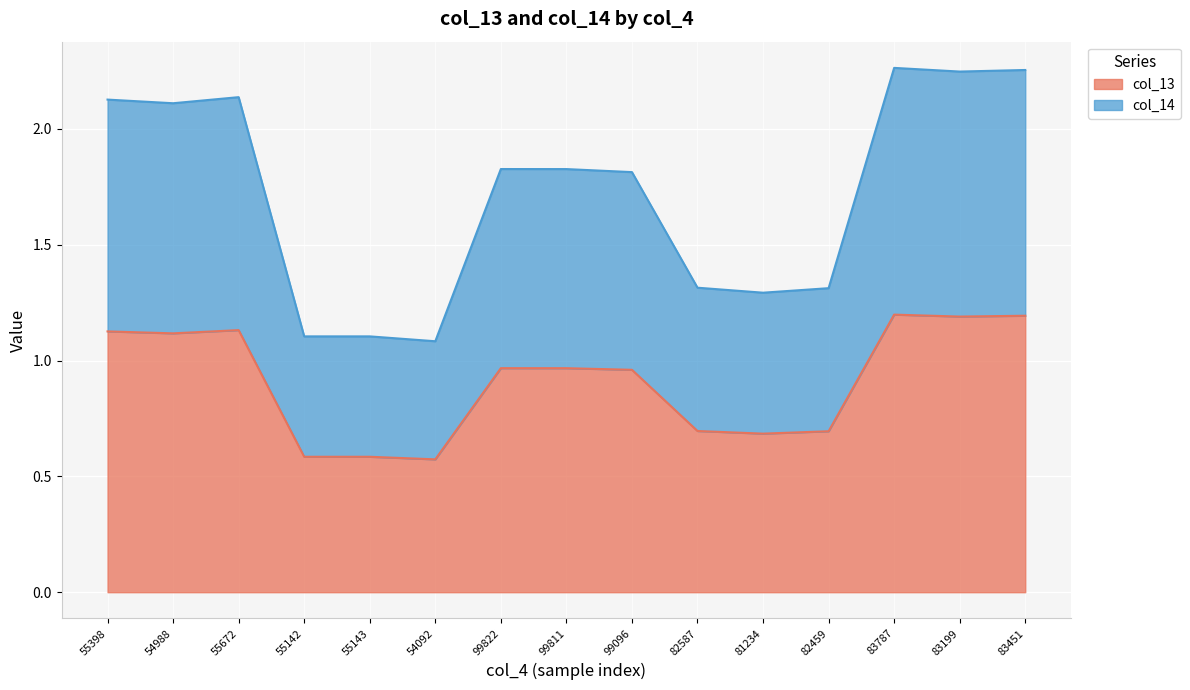

Between 82587 and 55398, which is larger?

55398